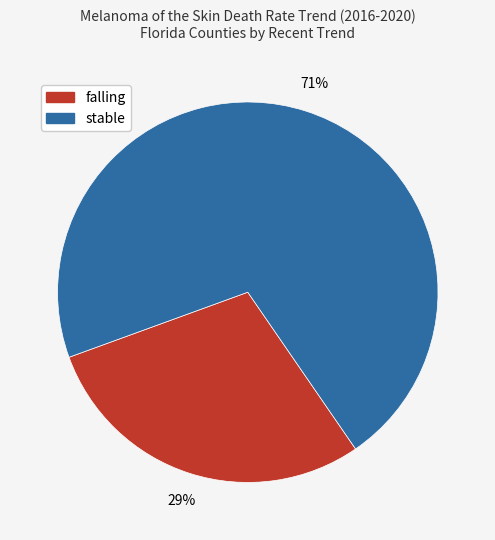

Is it true that falling is 29% of the pie?

True